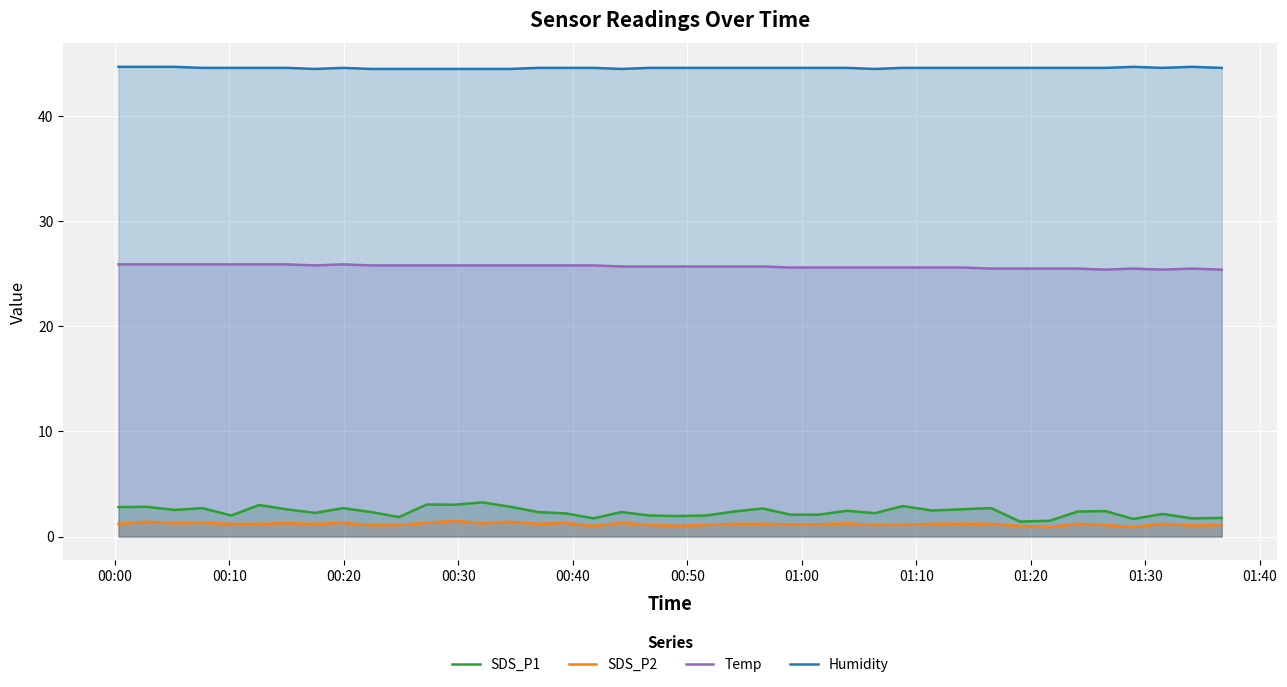

True or false: Temp and SDS_P2 cross at least once.

False